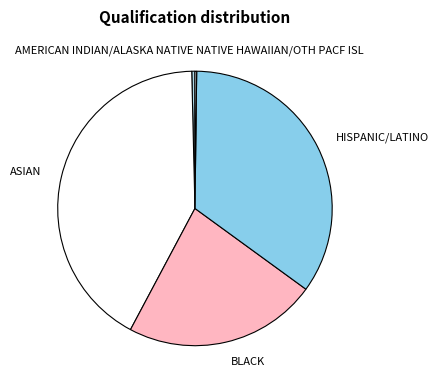

Does AMERICAN INDIAN/ALASKA NATIVE represent more than half of the total?

No